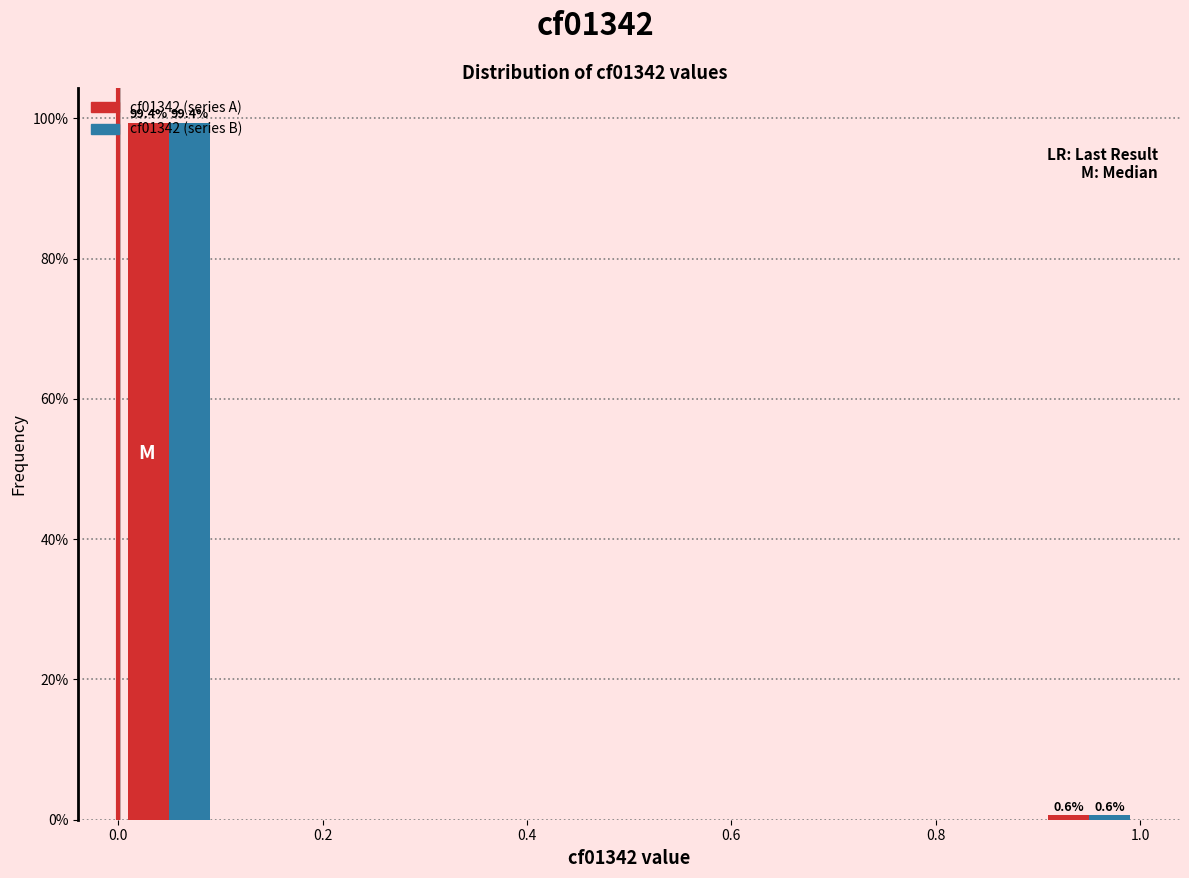

In the cf01342 (series B) series, which range on the x-axis has the tallest bar?

0.0 to 0.1